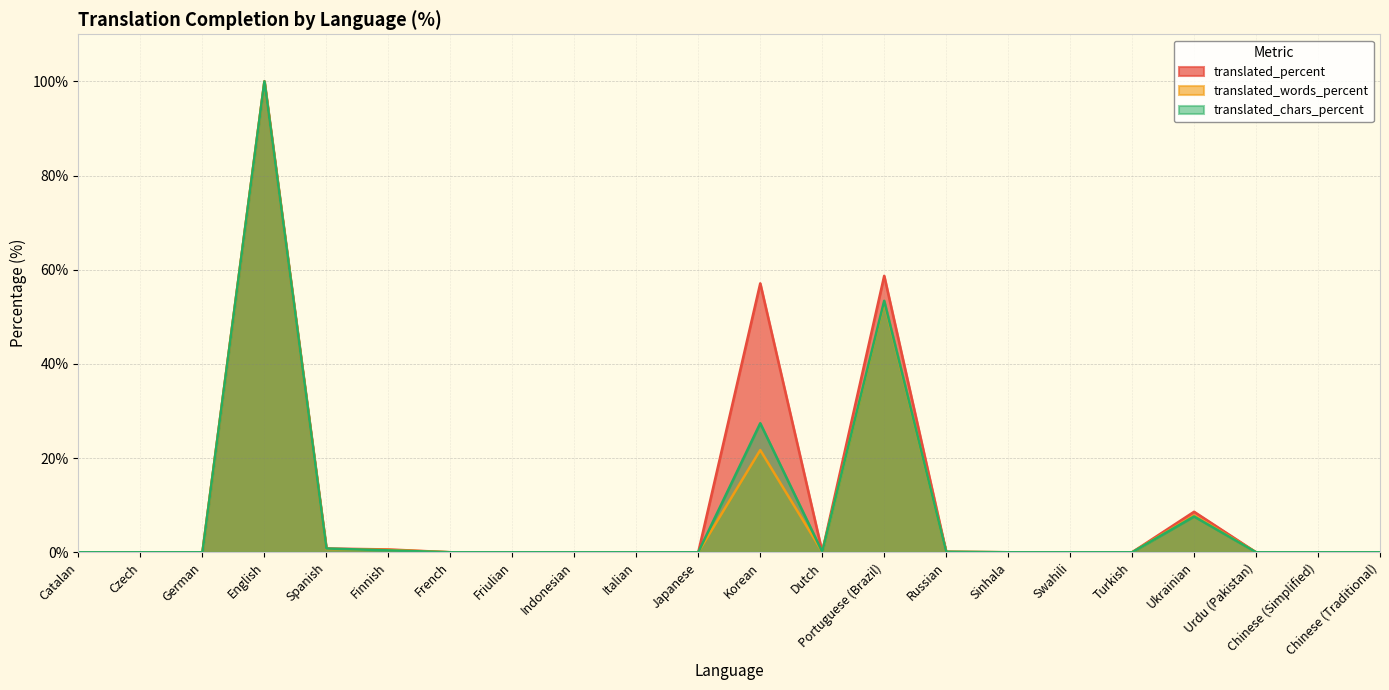

True or false: translated_percent has a value of 0.0 at Catalan.

True